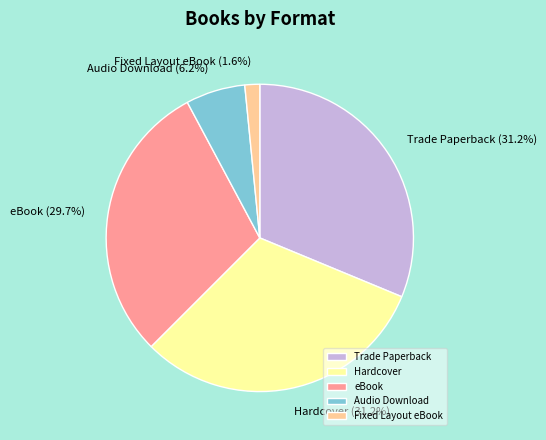

To the nearest percent, what is the difference between the Audio Download and Trade Paperback slice percentages?

25%